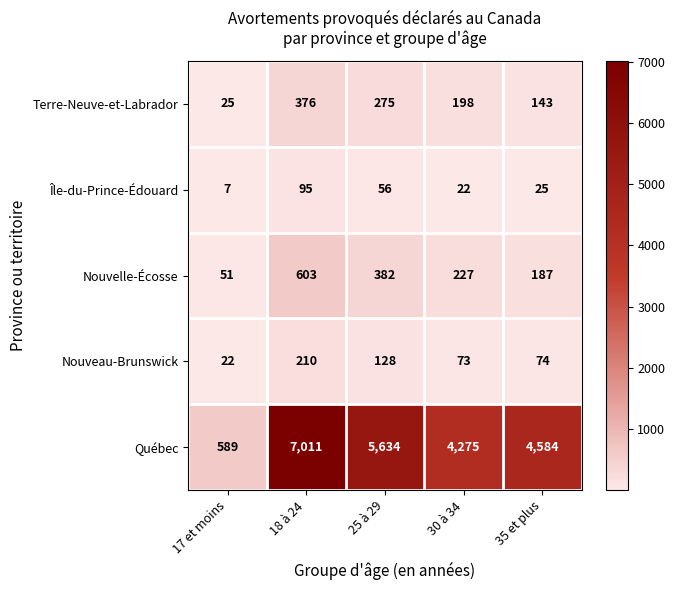

What is the total value across all series at 17 et moins?

694